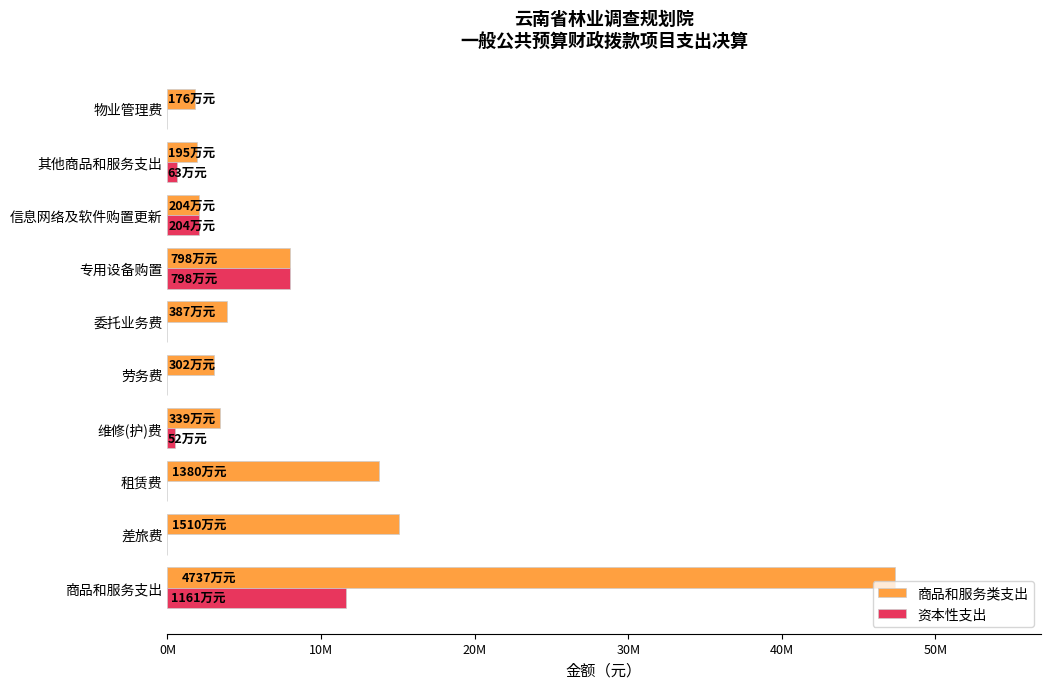

What are all the series names shown in the legend?

商品和服务类支出, 资本性支出